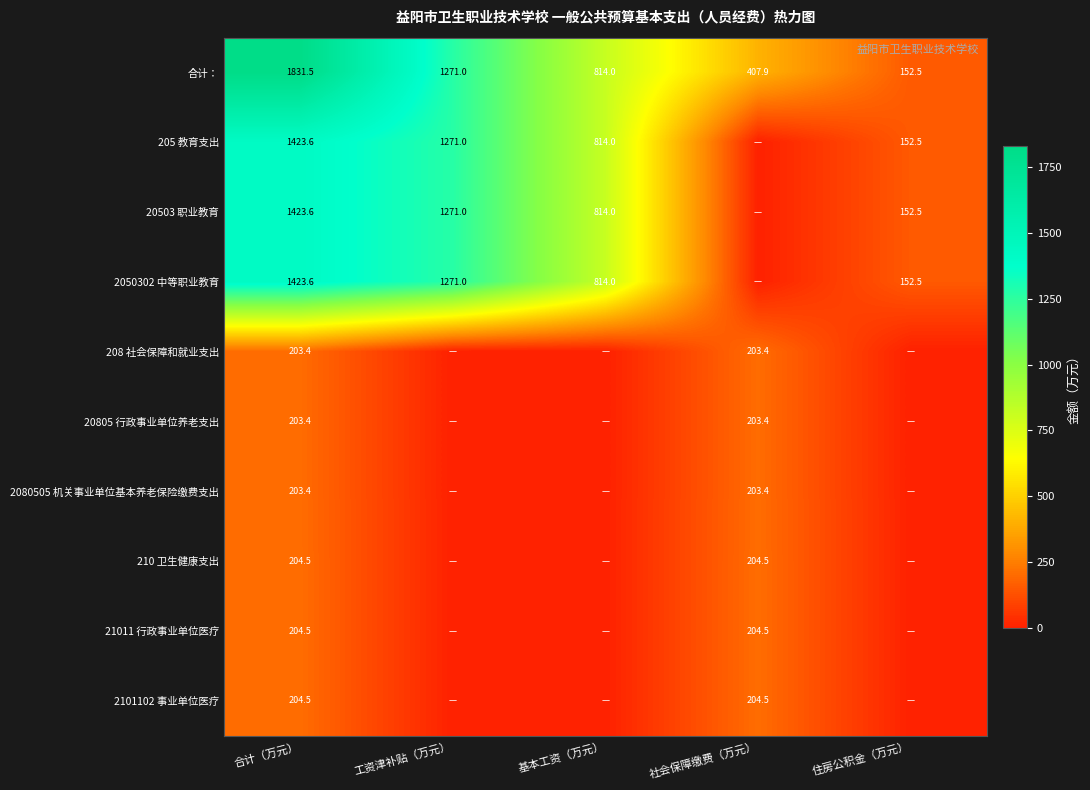

What is the spread (max minus min) of values at 合计（万元）?

1628.1